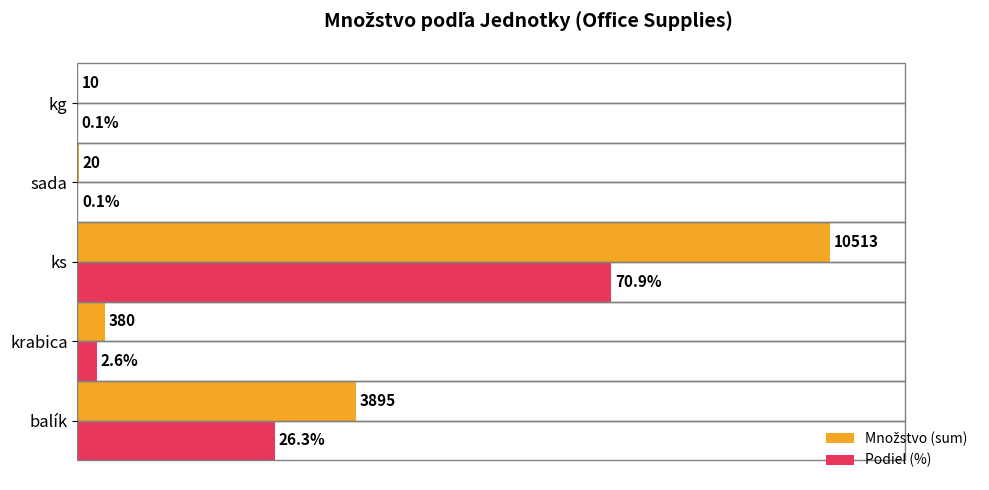

At which category is the sum across all series the highest?

ks